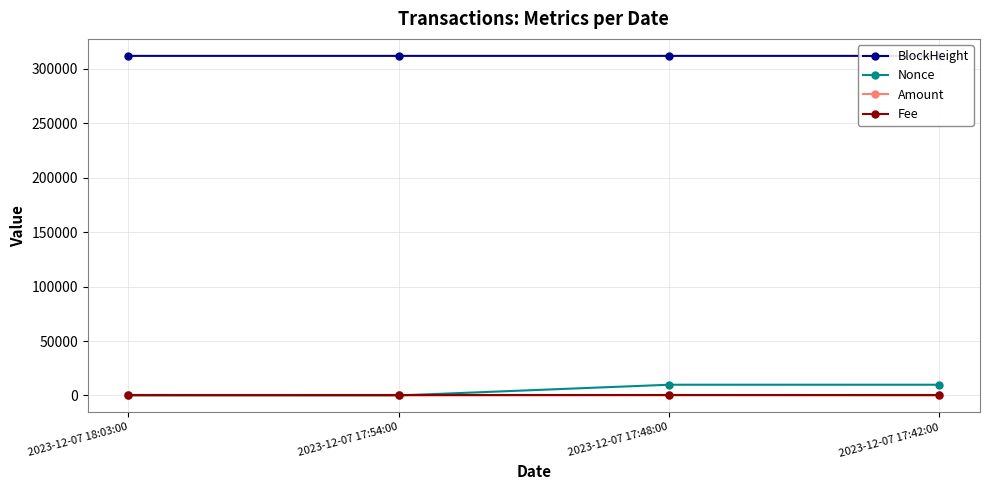

Reading left to right, transcribe all the data shown in this chart.

BlockHeight: 2023-12-07 18:03:00=311884.0	2023-12-07 17:54:00=311883.0	2023-12-07 17:48:00=311882.0	2023-12-07 17:42:00=311881.0
Nonce: 2023-12-07 18:03:00=1.0	2023-12-07 17:54:00=0.0	2023-12-07 17:48:00=9849.0	2023-12-07 17:42:00=9847.0
Amount: 2023-12-07 18:03:00=169.8	2023-12-07 17:54:00=10.4	2023-12-07 17:48:00=169.9	2023-12-07 17:42:00=11.5
Fee: 2023-12-07 18:03:00=0.1	2023-12-07 17:54:00=0.1	2023-12-07 17:48:00=0.1	2023-12-07 17:42:00=0.1